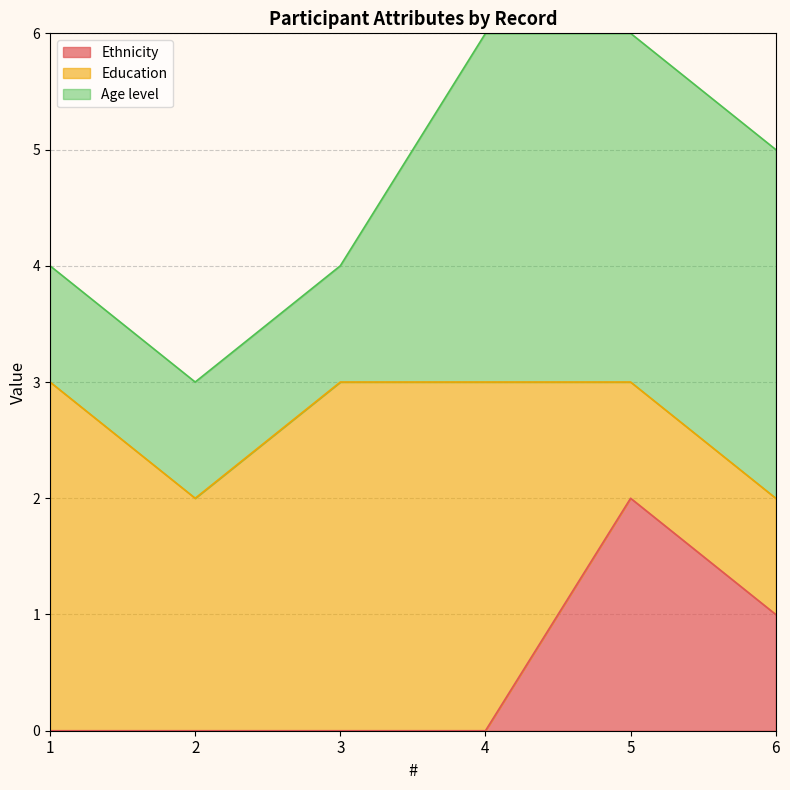

True or false: Ethnicity has more than 0 points higher than both neighbors.

True